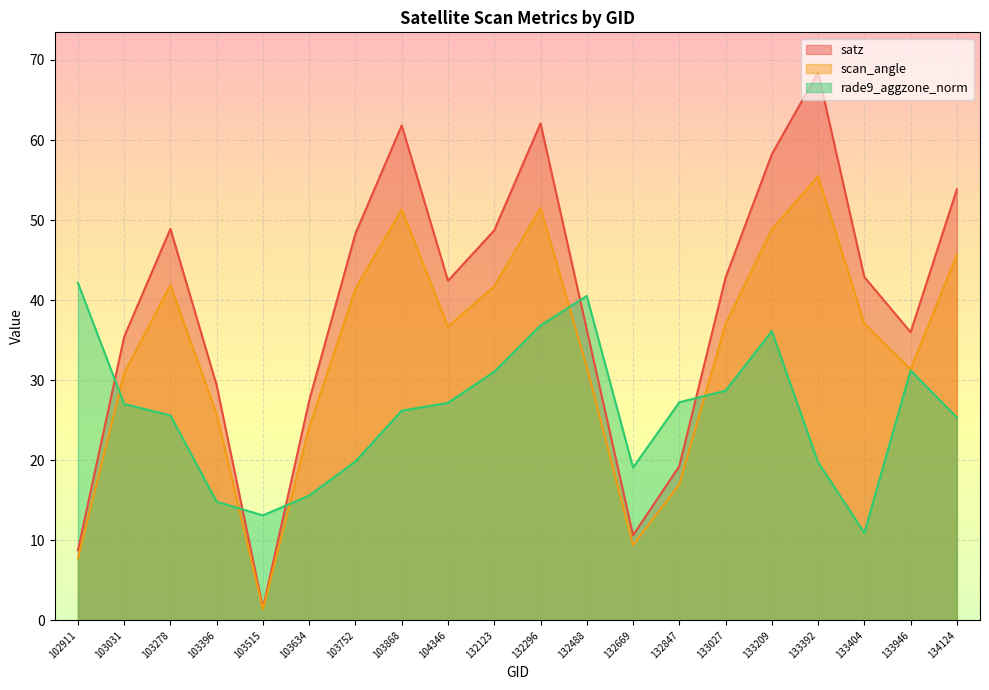

What is the sum of the satz values at 103634 and 103752?

75.8